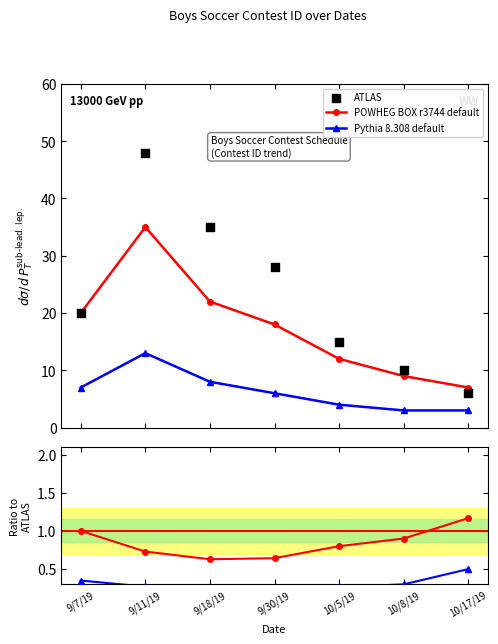

At which category is the sum across all series the highest?

9/11/19